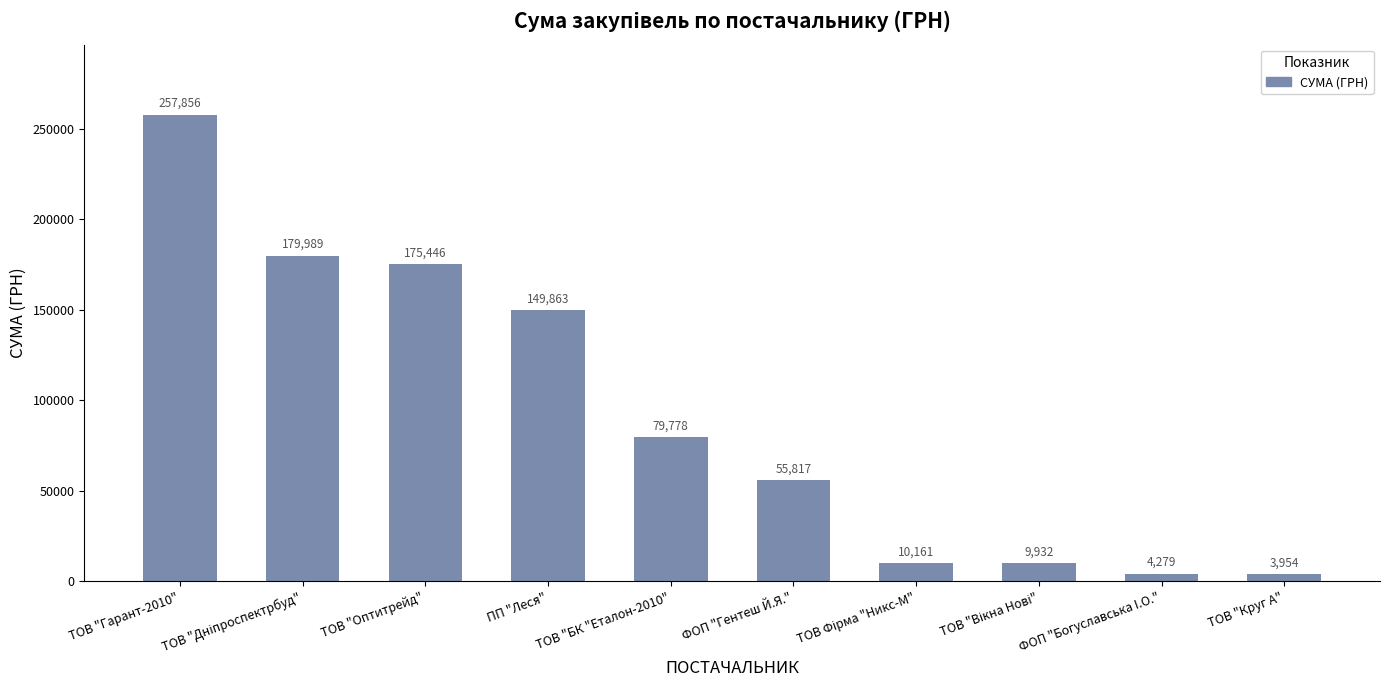

What is the change in value from ТОВ "Гарант-2010" to ФОП "Богуславська I.О."?

-253577.4